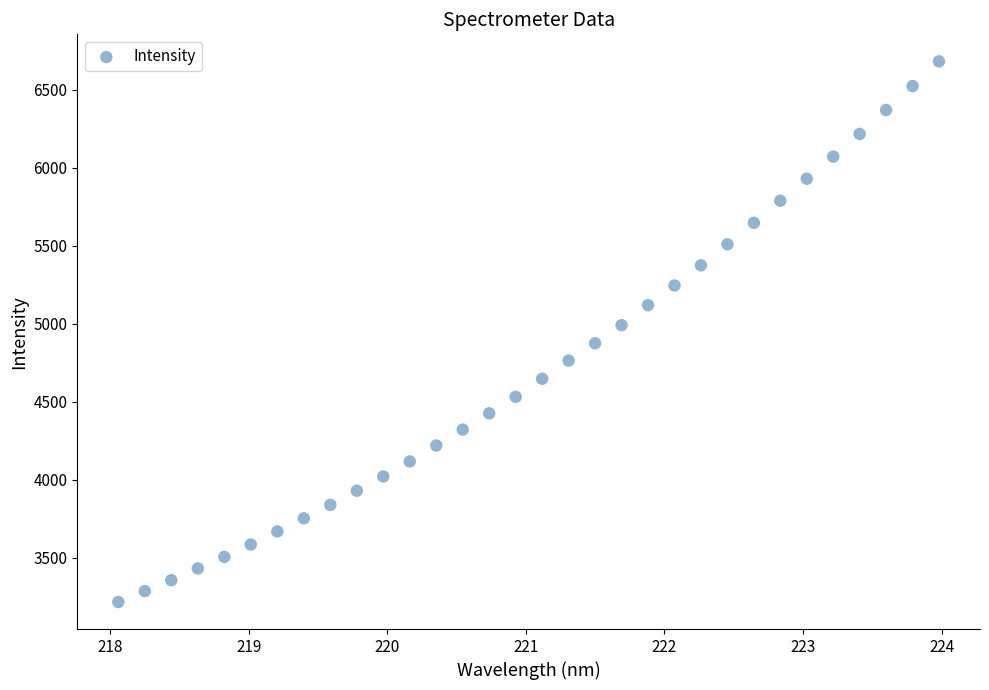

What is the range of Y values (max minus min)?

3466.2